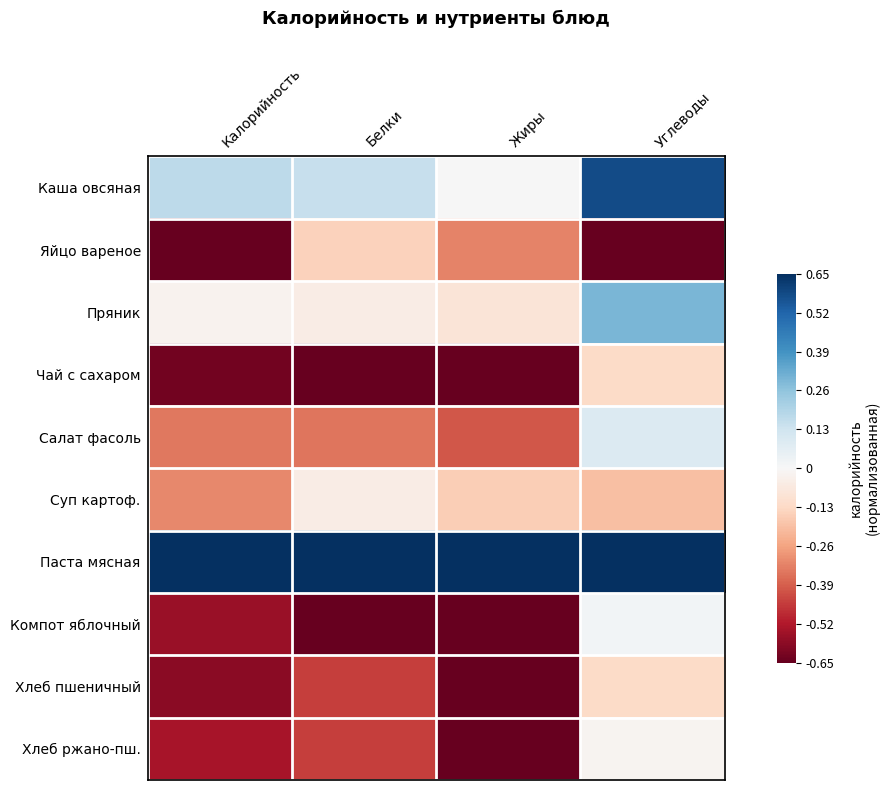

At how many categories does at least one series exceed 0?

4